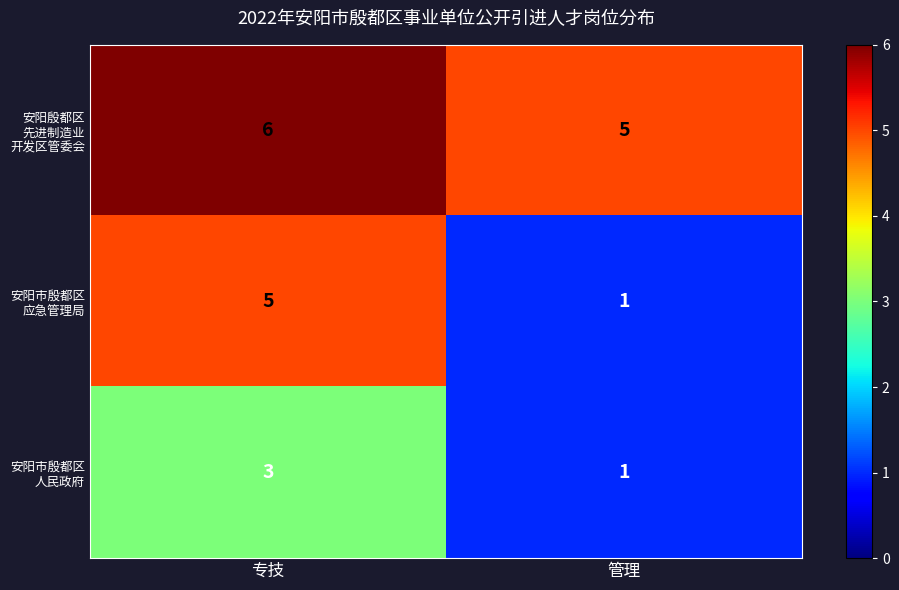

What is the spread (max minus min) of values at 管理?

4